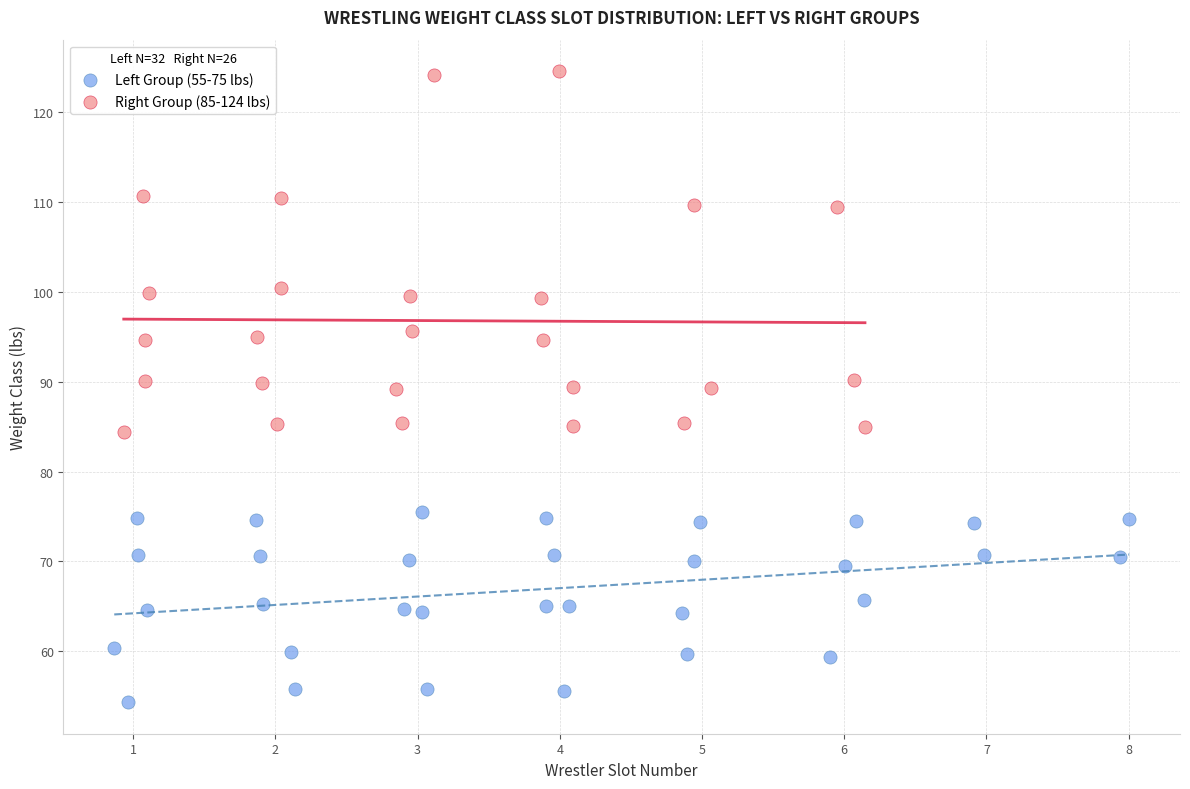

Which series reaches the maximum Y coordinate?

Right Group (85-124 lbs)